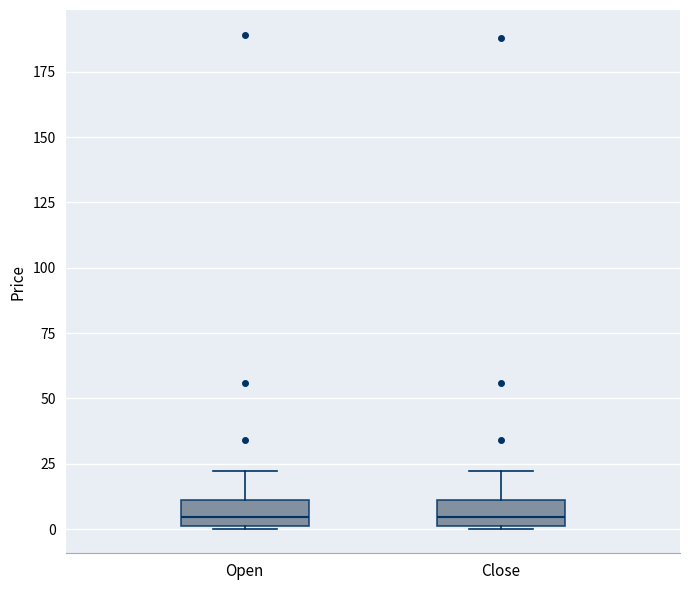

Reading left to right, transcribe this box plot: for each box, give where its median line is, the range the box spans, and where its two whiskers end, as read against the y-axis. The values are not printed on the chart, so give them approximately, as read against the axis.

Open: median 5, box 0 to 10, whiskers 0 to 20
Close: median 5, box 0 to 10, whiskers 0 to 20